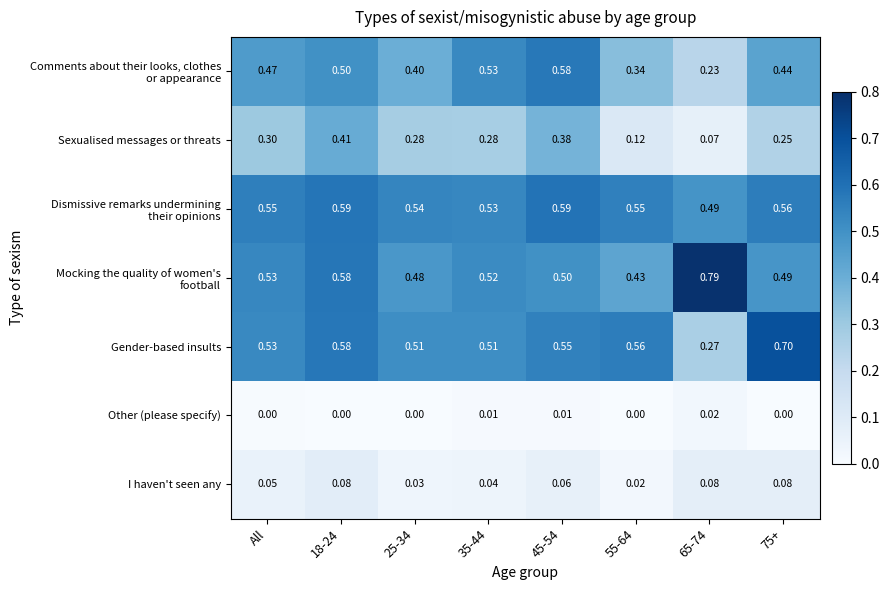

Which series has the largest range (max minus min)?

Gender-based insults